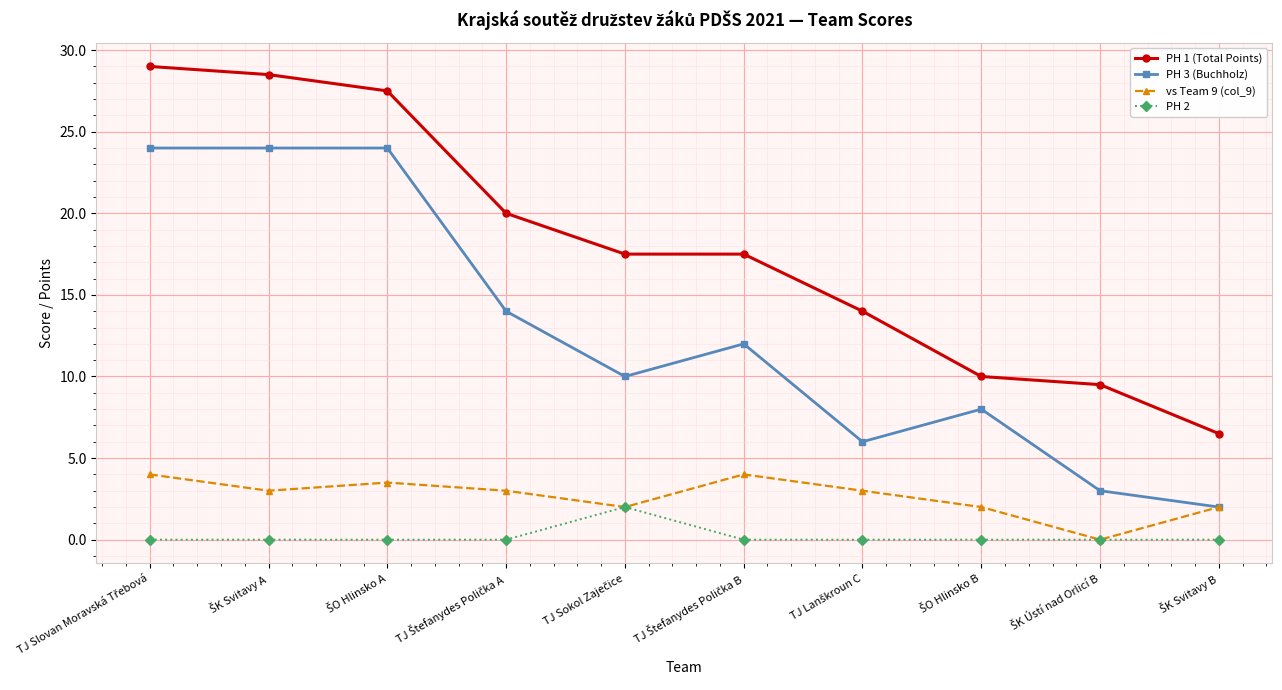

What is the greatest value displayed?

29.0